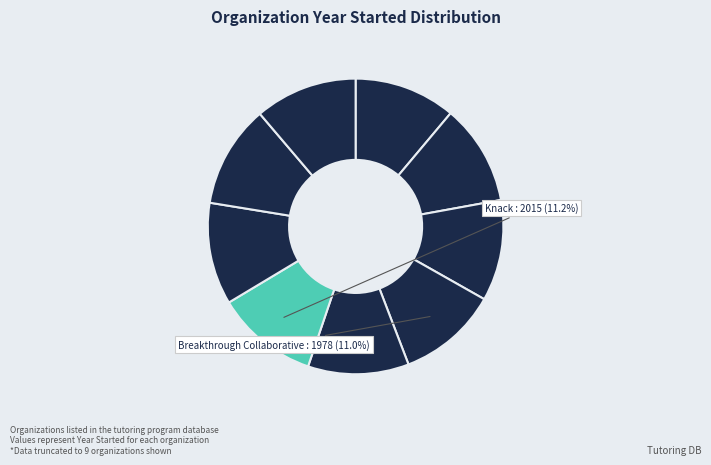

Which slice is the smallest?

Breakthrough Collaborative